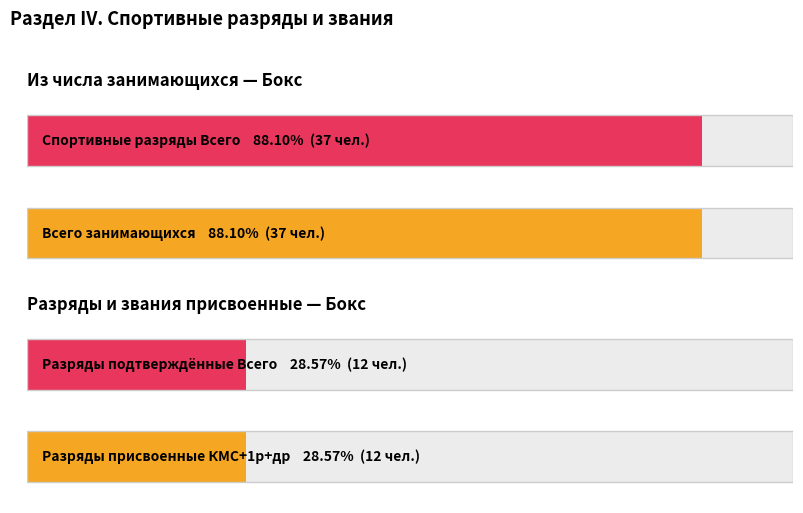

At which label is разряды подтвержденные closest to 0?

Бокс